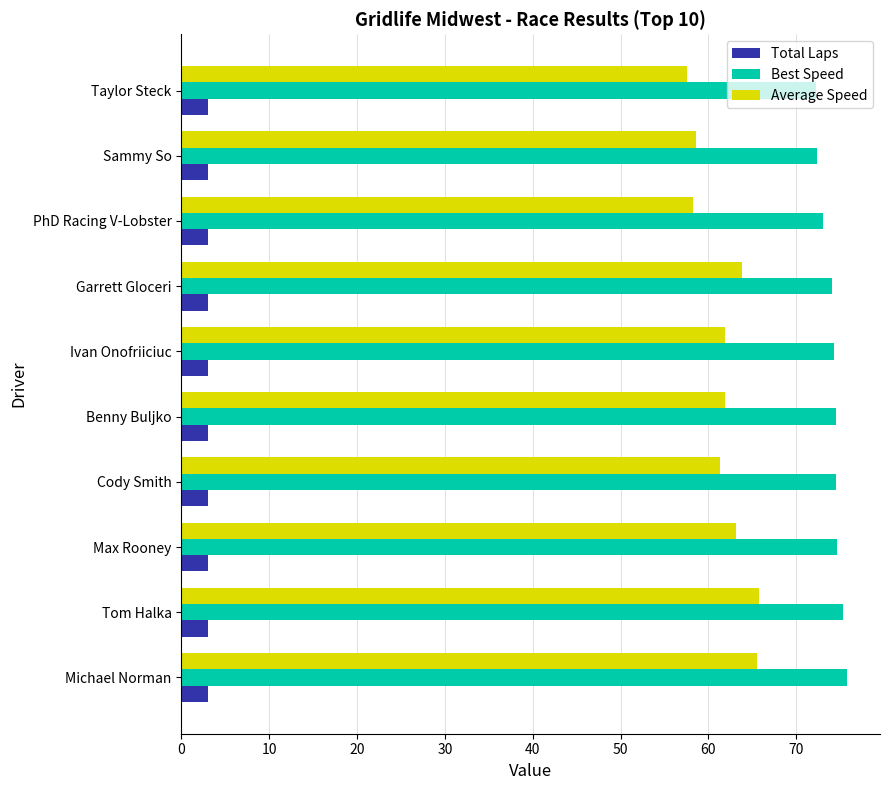

At how many categories does at least one series exceed 41?

10